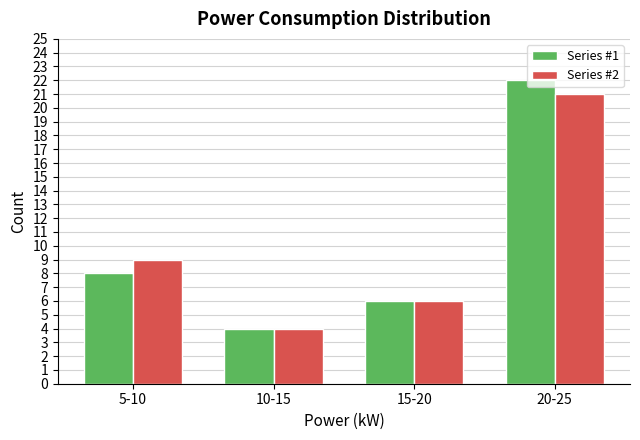

What is the sum of the Series #2 values at 15-20 and 10-15?

10